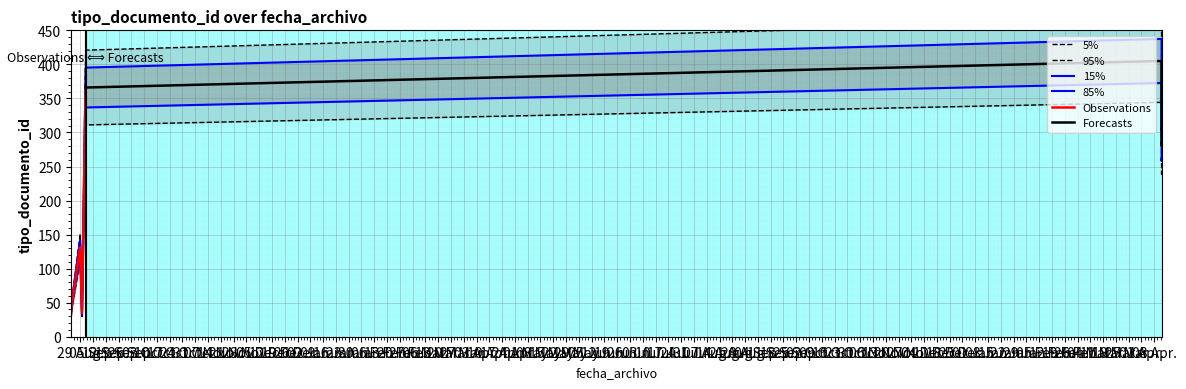

What is the difference between the maximum and minimum values?

370